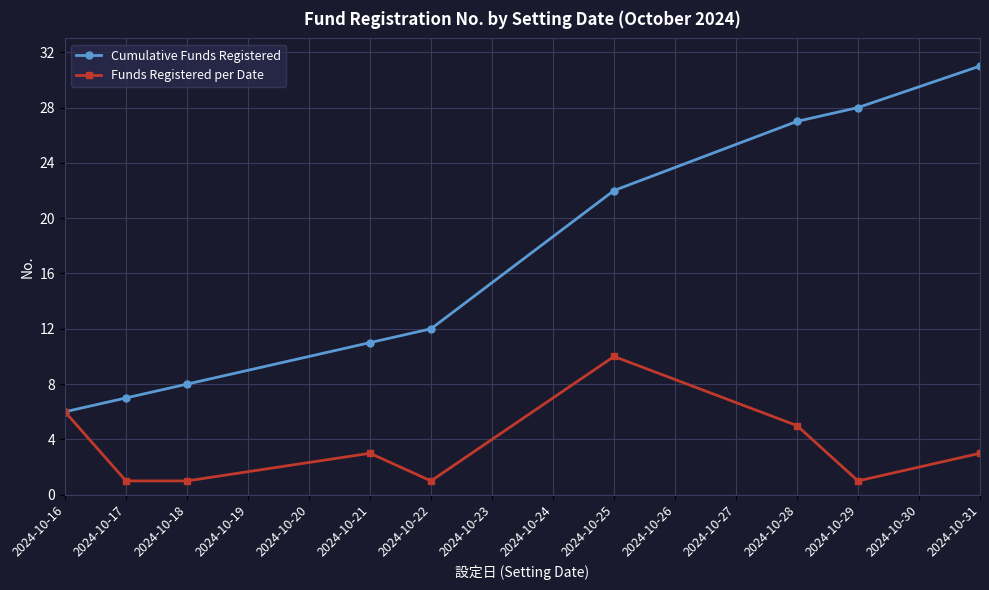

Which series has the widest spread of values?

Cumulative Funds Registered